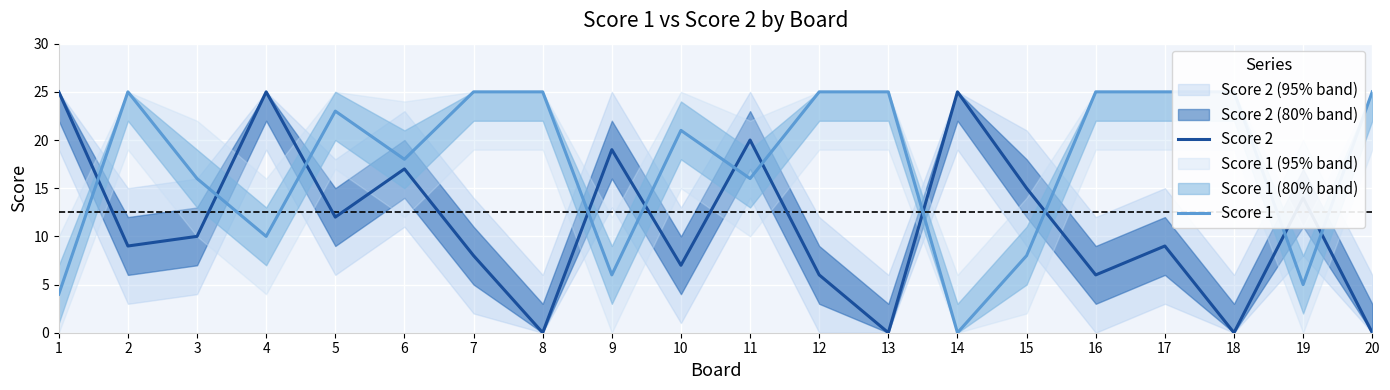

What is the approximate value of Score 1 at 17?

25